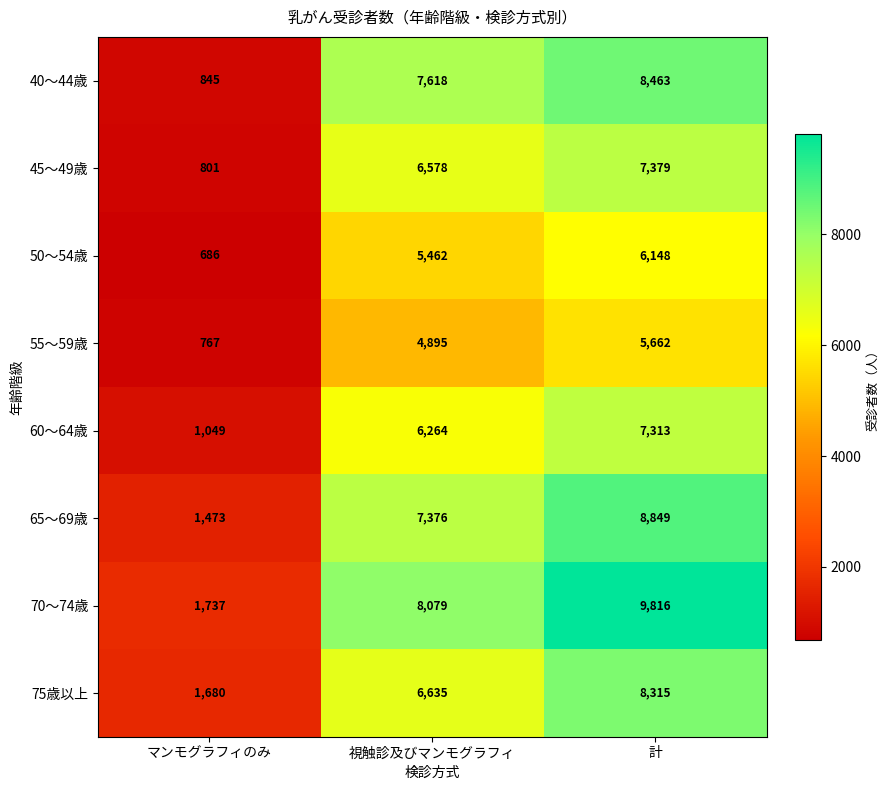

At which label does 60～64歳 reach its minimum?

マンモグラフィのみ